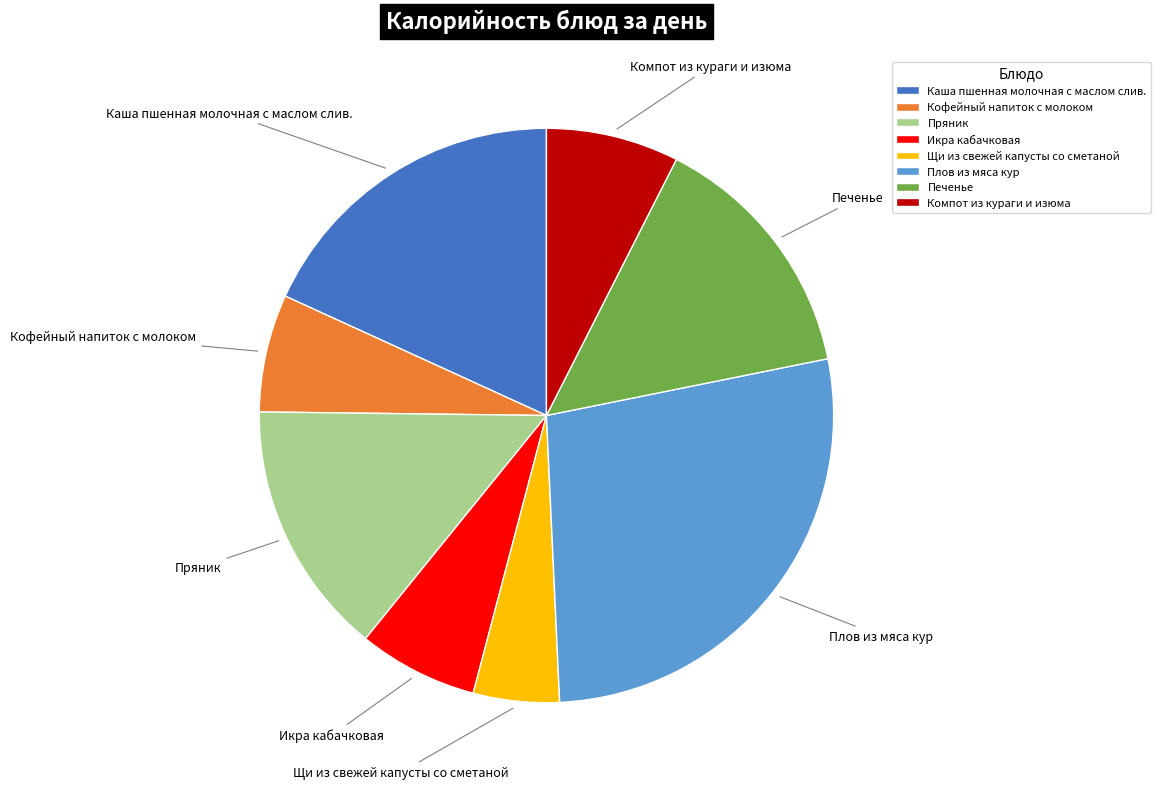

Is there a majority slice in this chart?

No